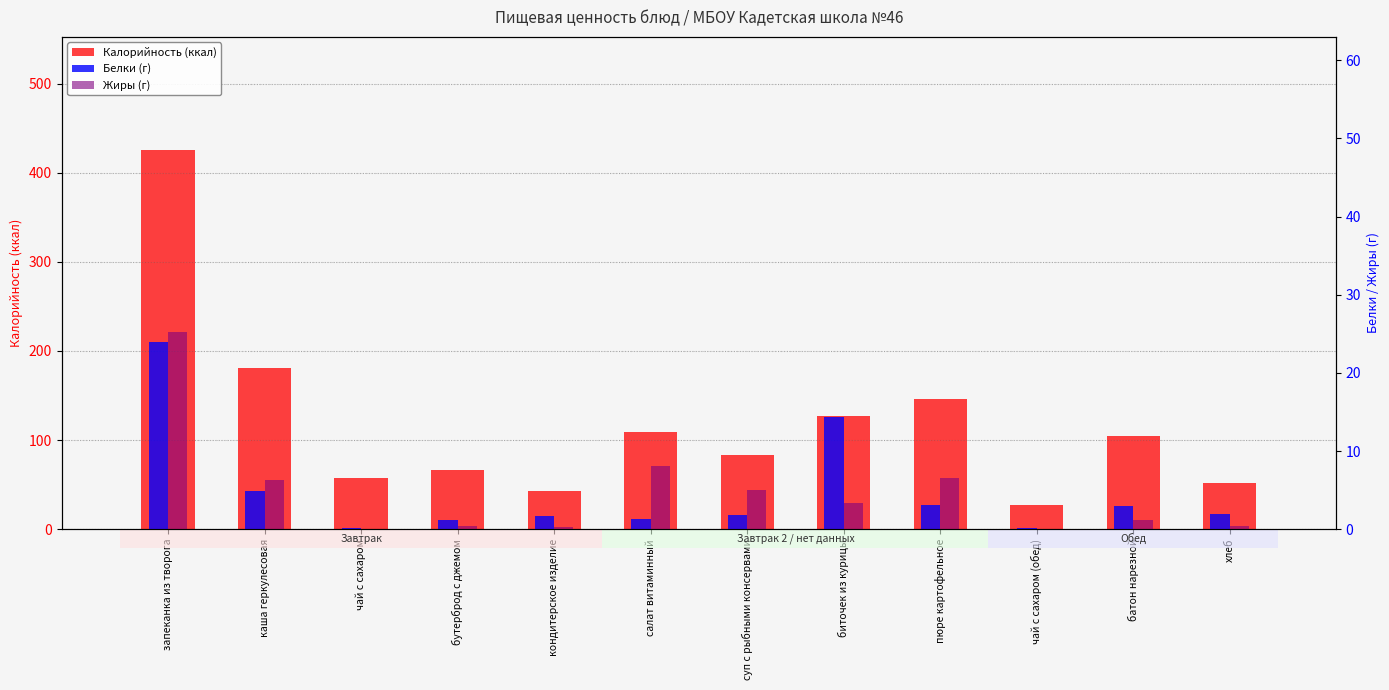

What are all the series names shown in the legend?

Калорийность, Белки, Жиры